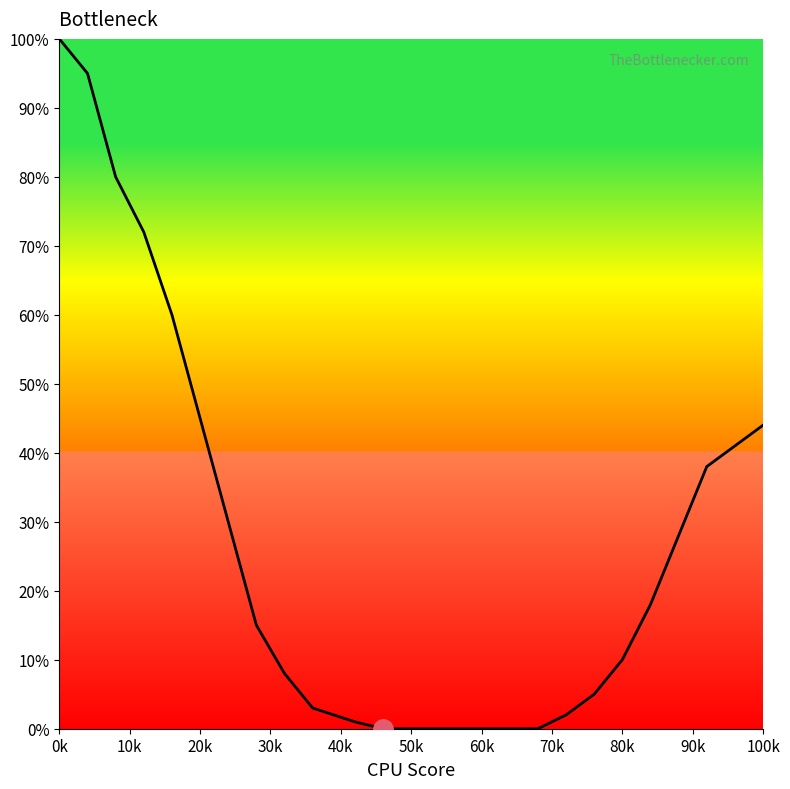

What is the maximum value shown in the chart?

100